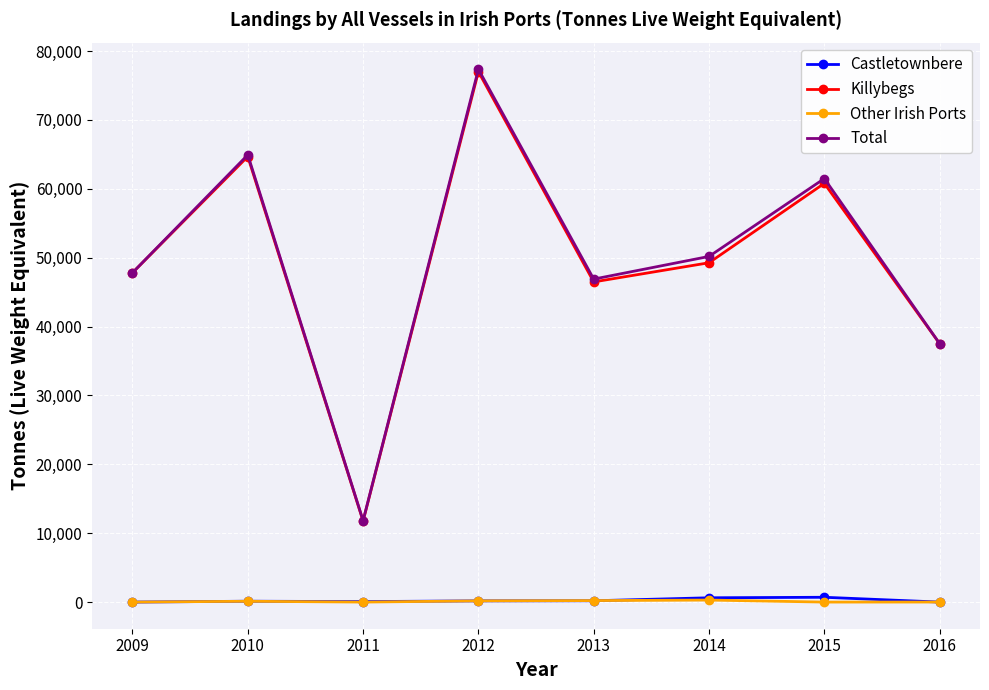

At which label does Total first exceed 50184?

2010